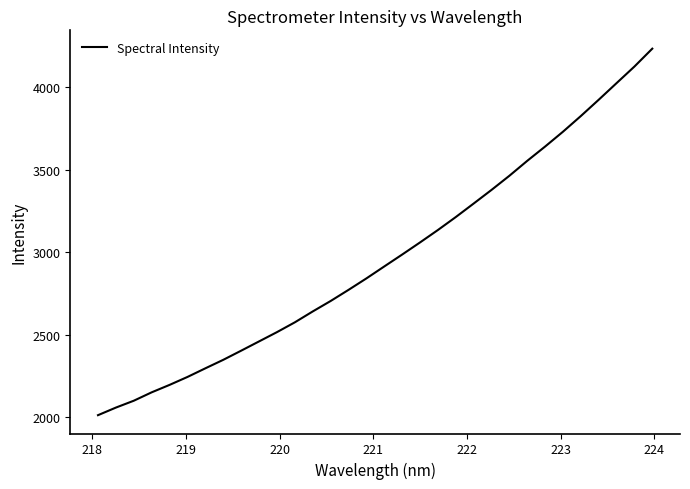

Does the chart have visible grid lines?

No